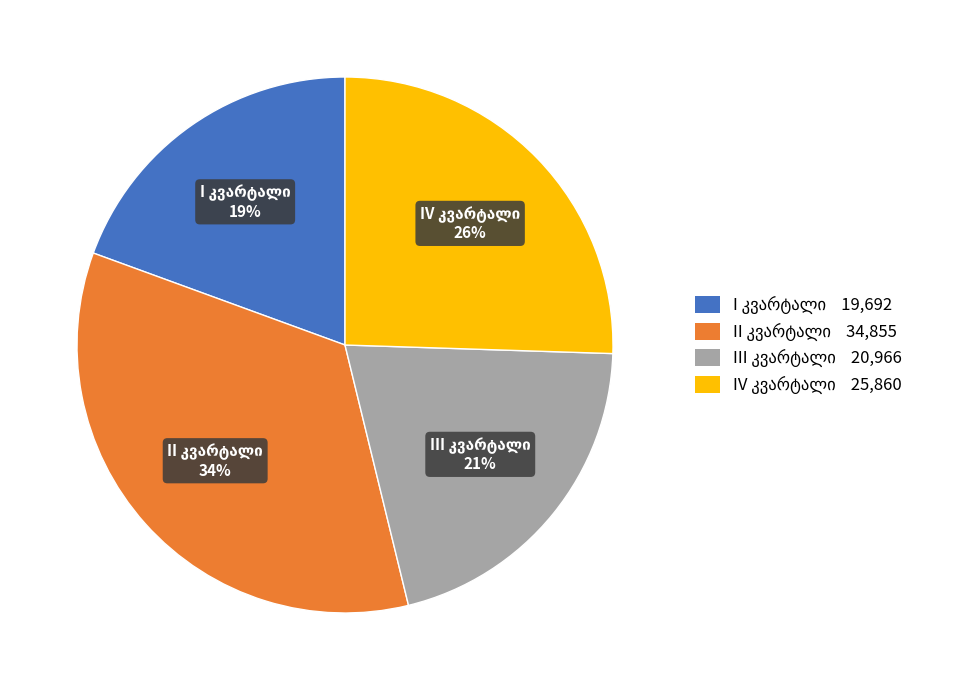

Is there a majority slice in this chart?

No